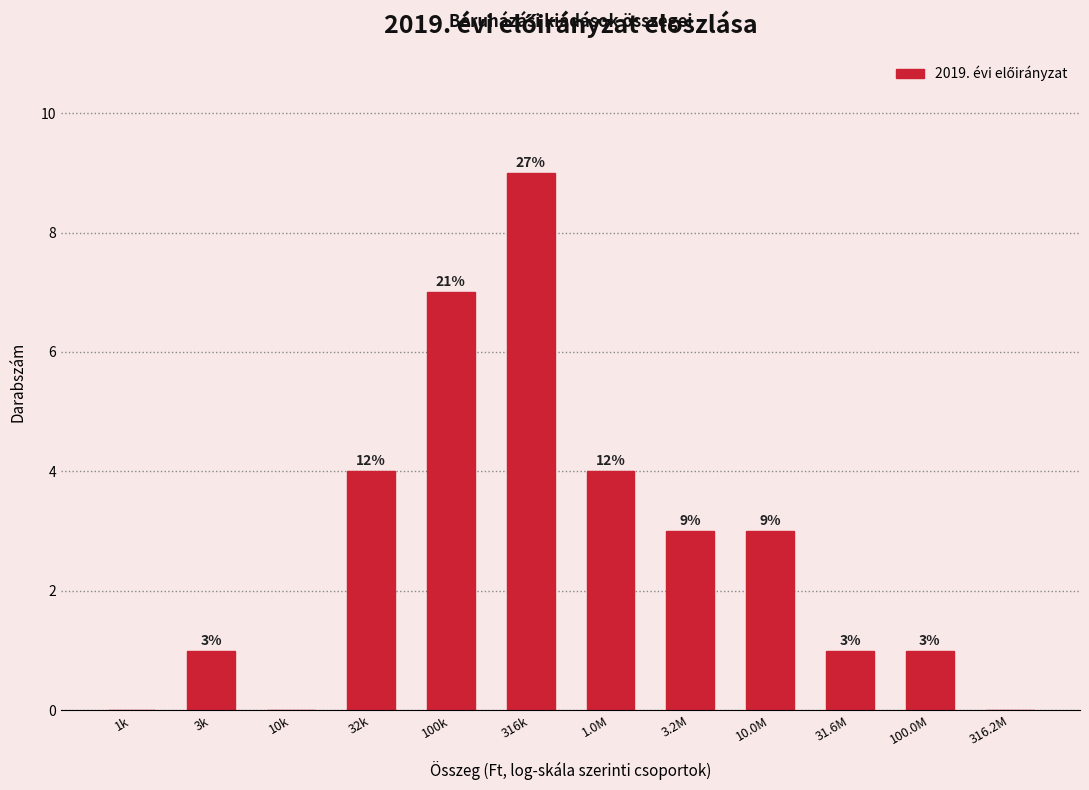

Reading left to right, extract all data points from this chart.

1k=0	3k=1	10k=0	32k=4	100k=7	316k=9	1.0M=4	3.2M=3	10.0M=3	31.6M=1	100.0M=1	316.2M=0